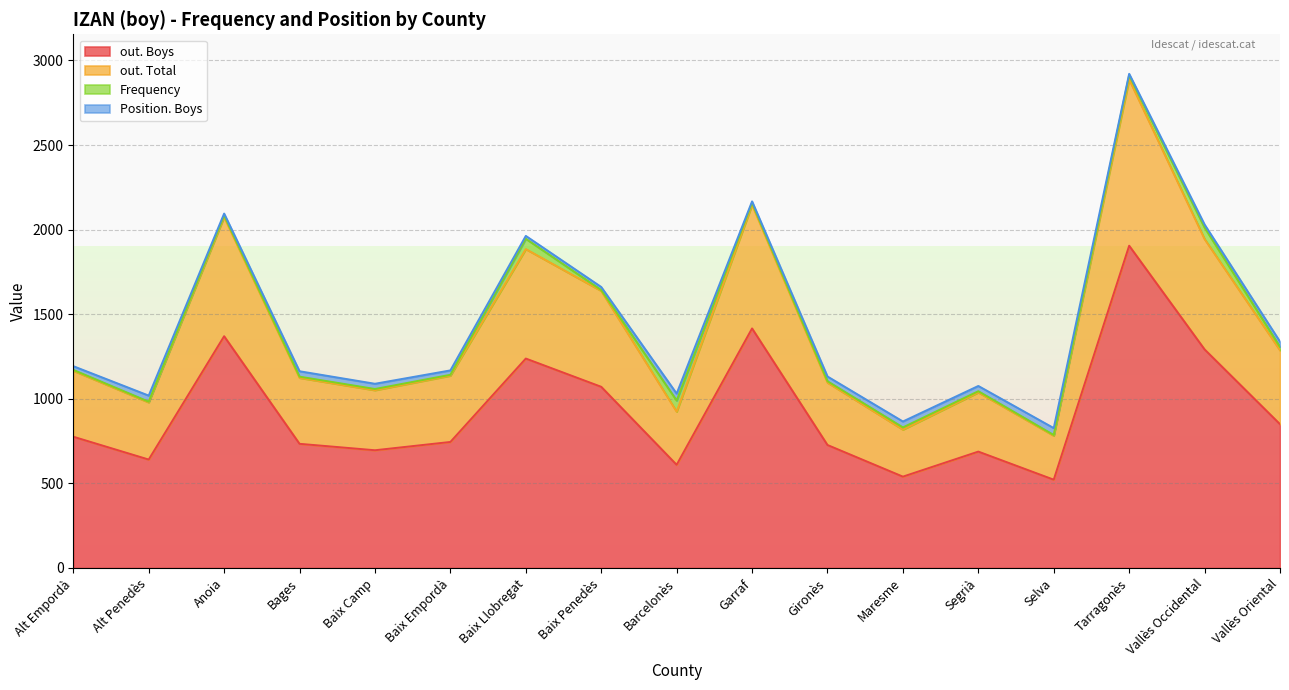

What are all the series names shown in the legend?

out. Boys, out. Total, Frequency, Position. Boys